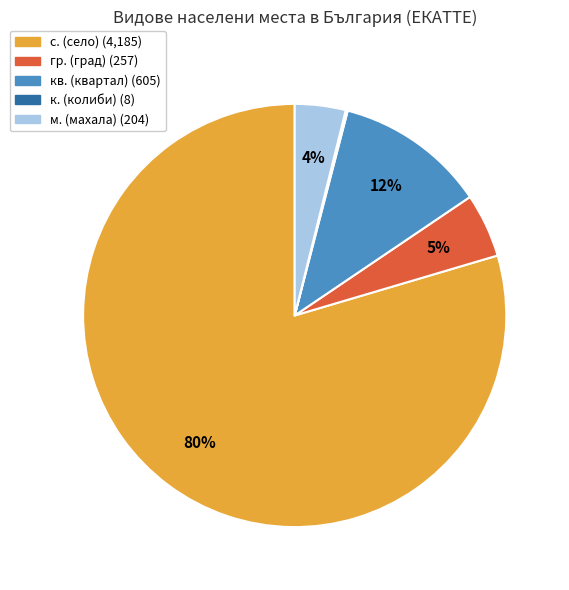

Is there a majority slice in this chart?

Yes